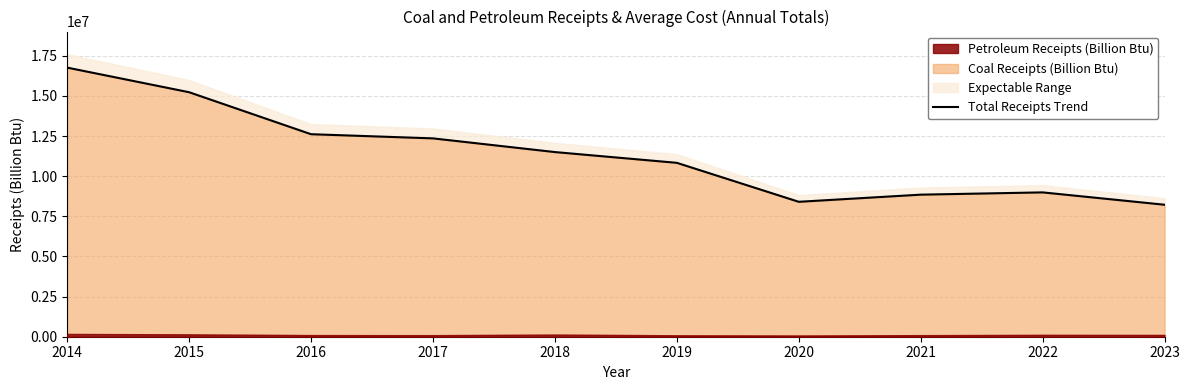

How many interior local valleys (lower than both neighbors) does the data have?

1